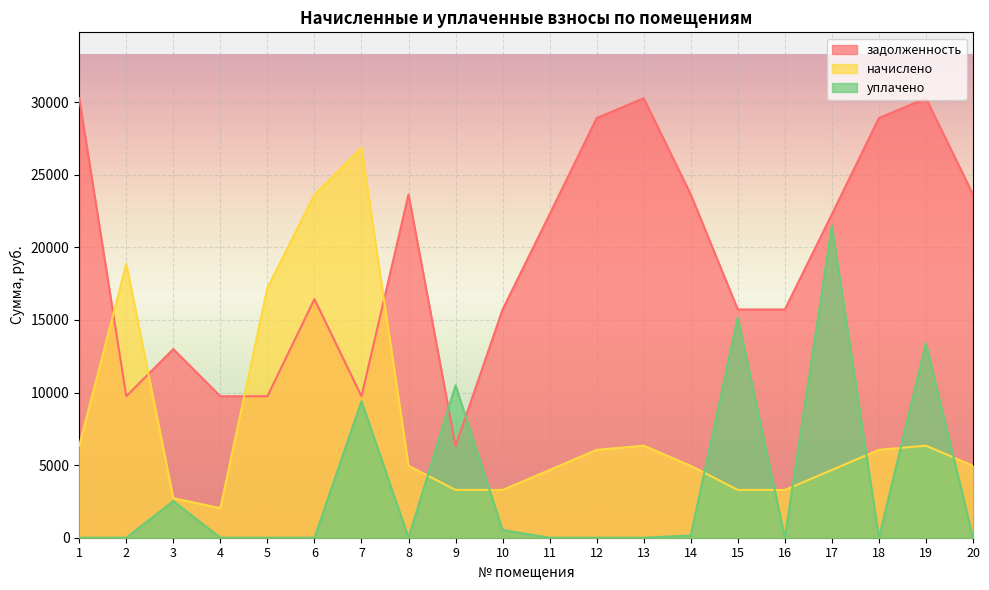

What is the value of the начислено point at the 10th from the left?

3293.2